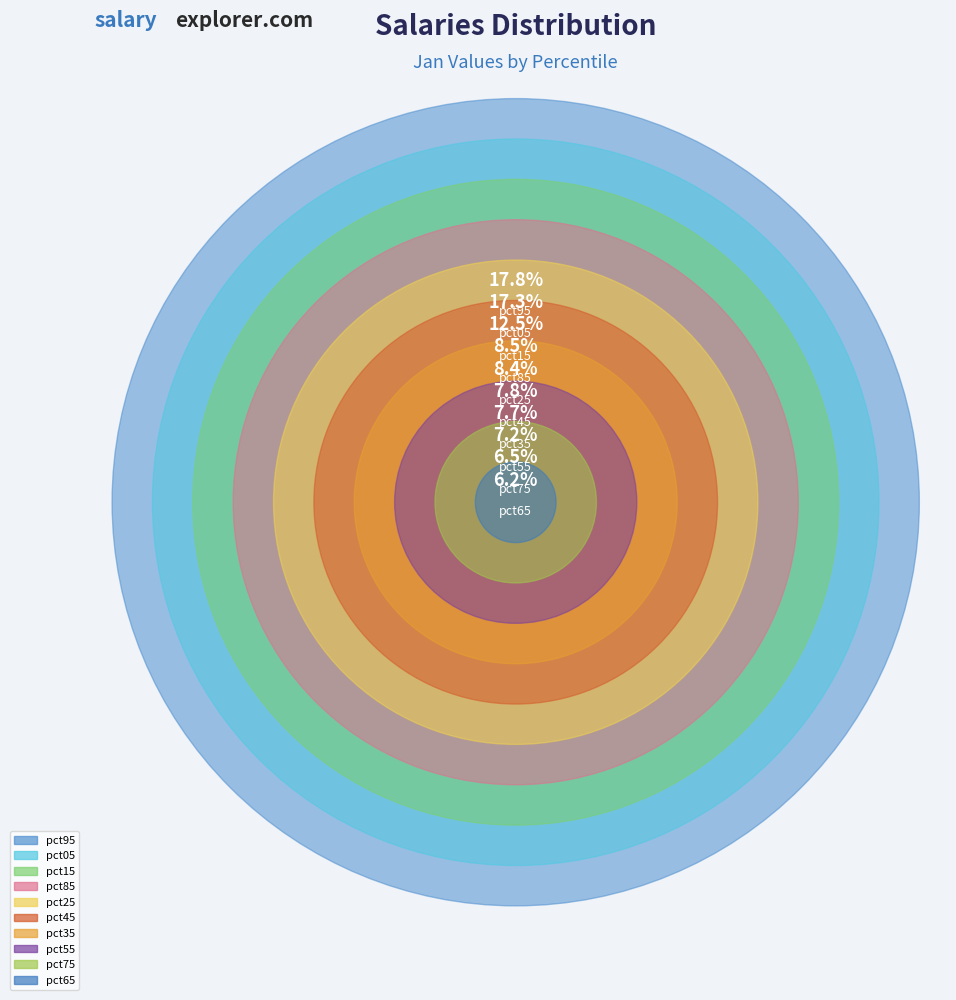

Rank the categories by value from lowest to highest.

pct65, pct75, pct55, pct35, pct45, pct25, pct85, pct15, pct05, pct95